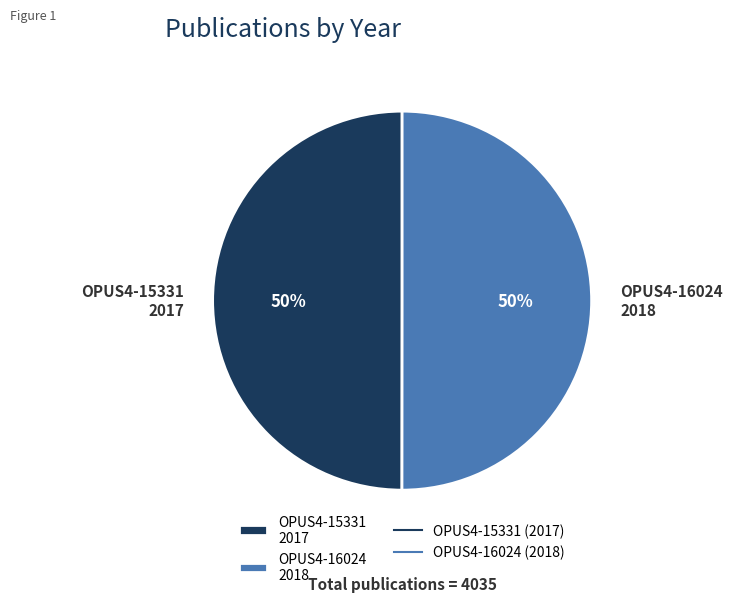

Is the sum of OPUS4-15331 and OPUS4-16024 greater than half?

Yes